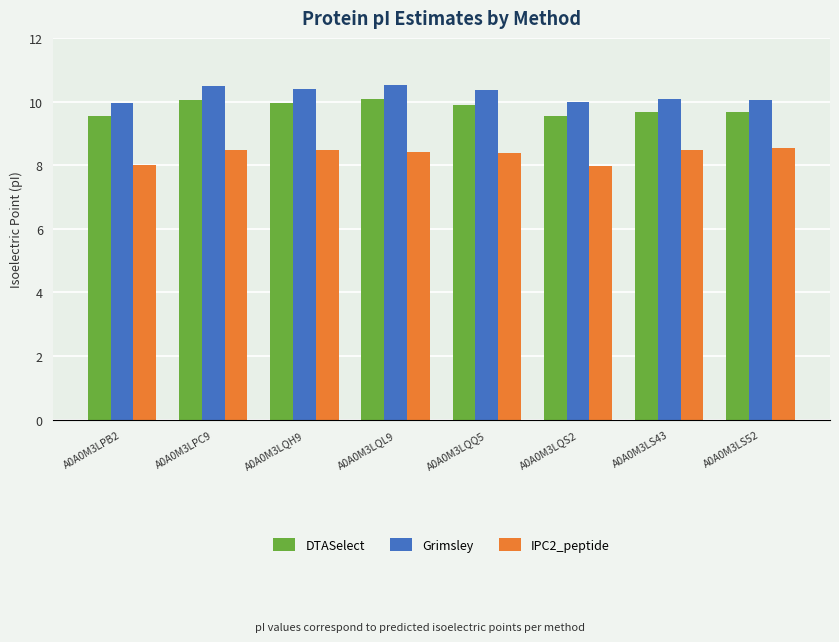

What is the difference between the highest and lowest values at A0A0M3LQS2?

2.0